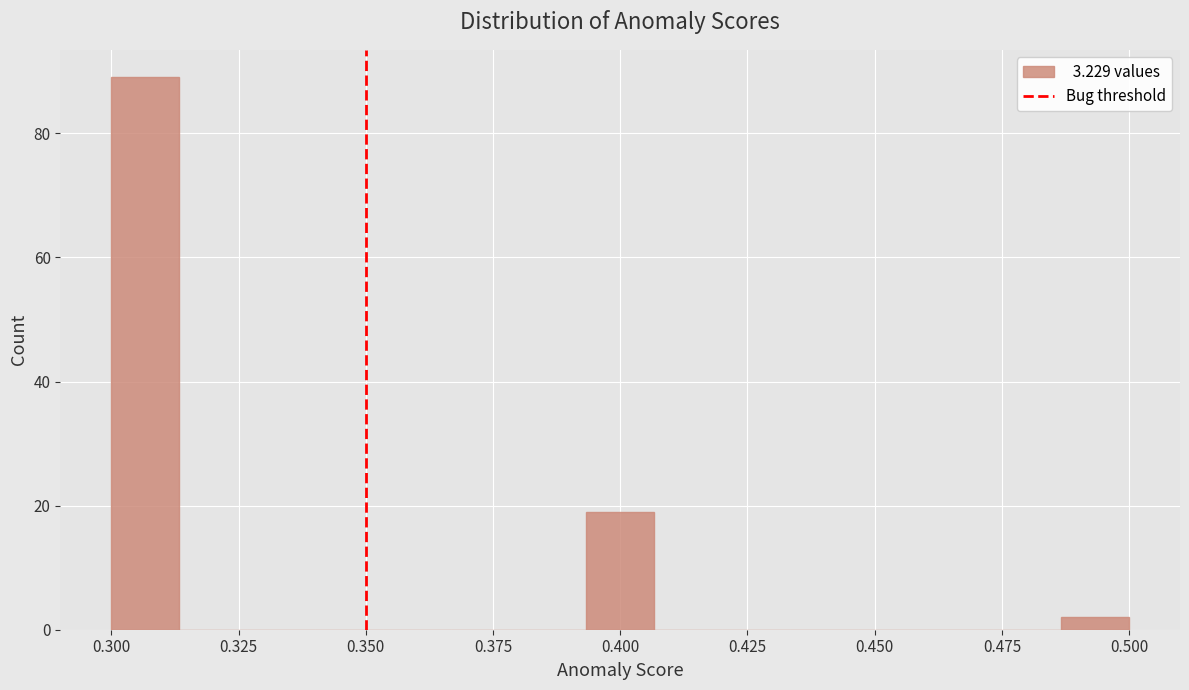

Read against the x-axis, roughly where is the centre of the tallest bar?

0.305